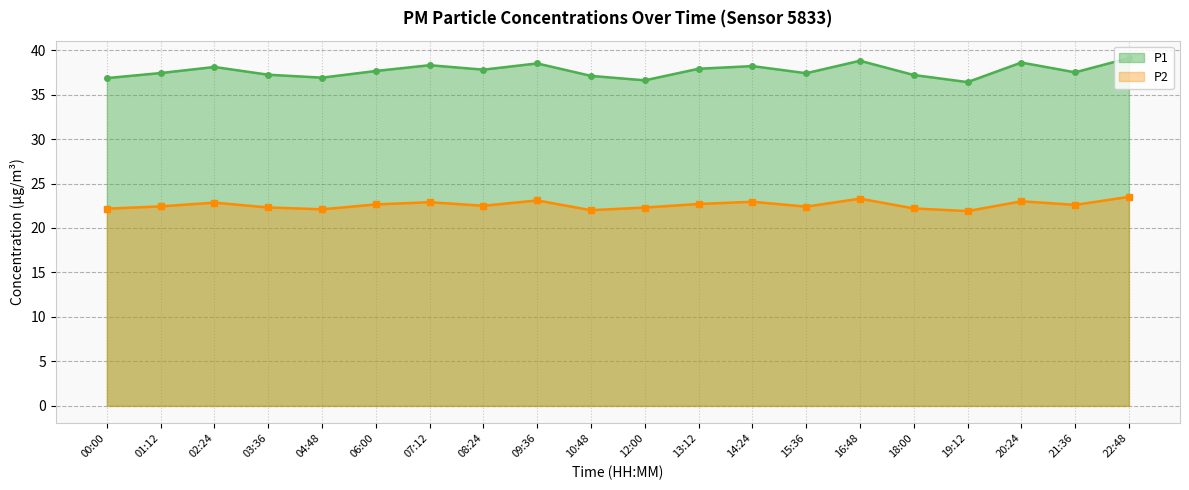

Which has a higher value, 09:36 or 02:24?

09:36